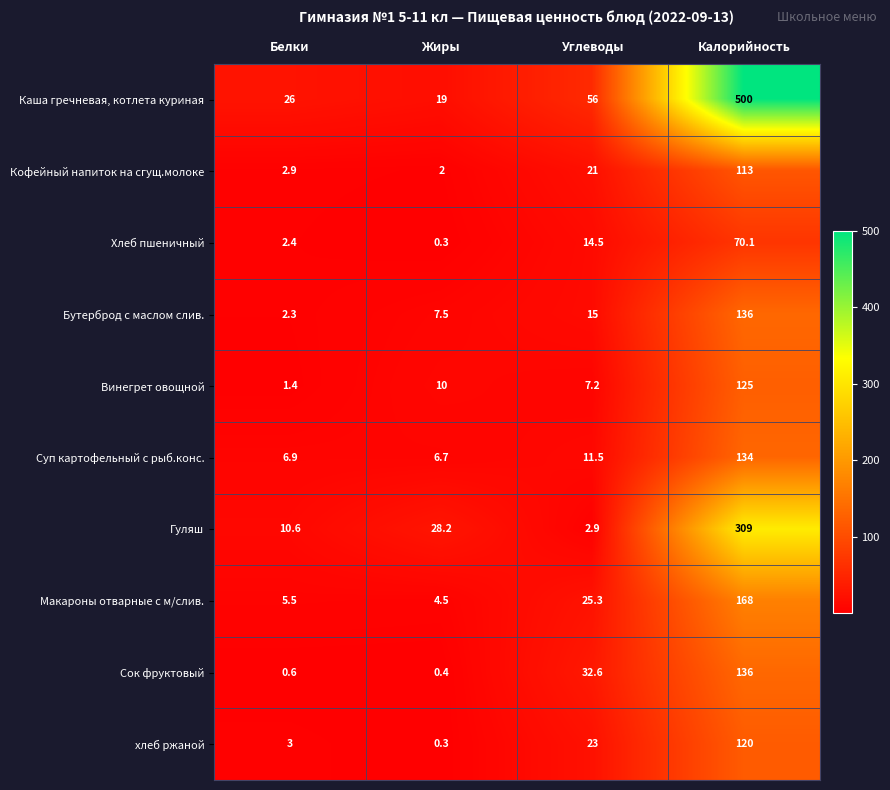

List the labels in order of Хлеб пшеничный value, smallest first.

Жиры, Белки, Углеводы, Калорийность